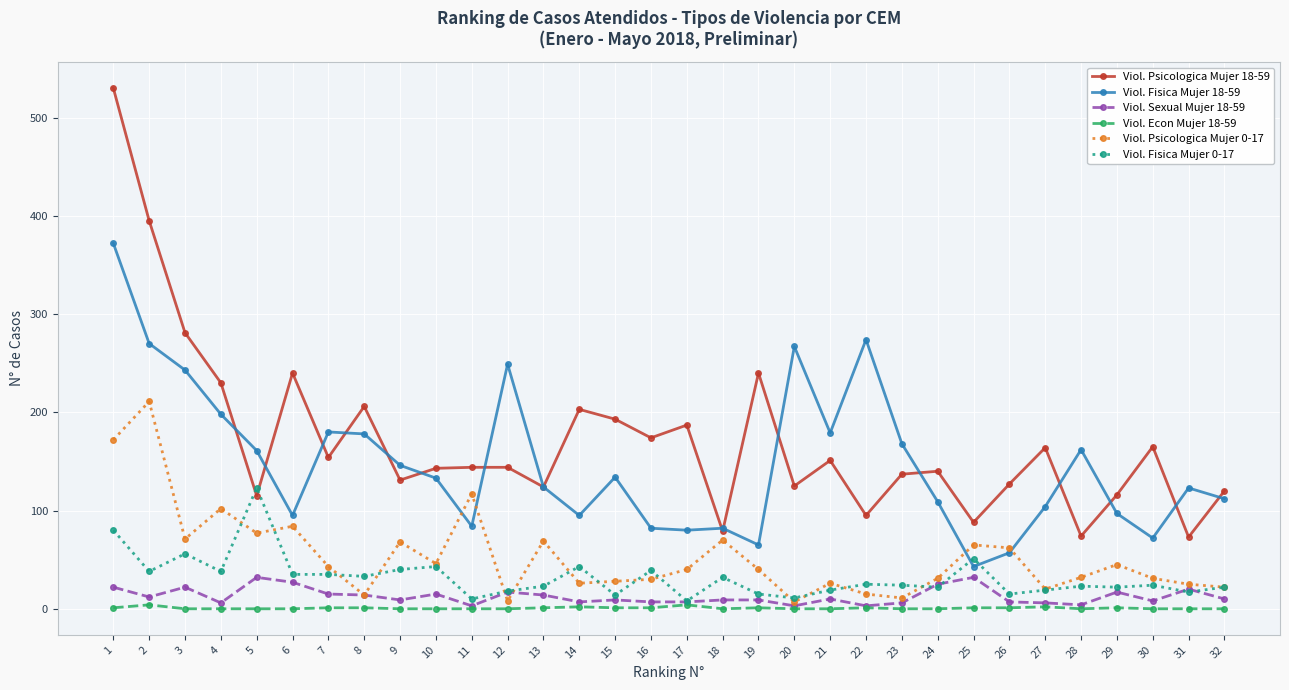

True or false: Viol. Fisica Mujer 0-17 has more than 1 interior local peaks.

True